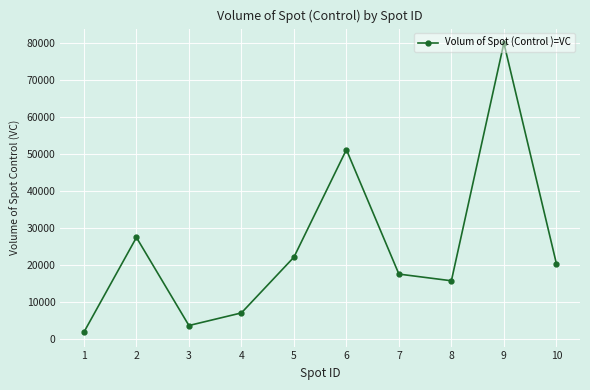

What is the difference between the maximum and minimum values?

77953.7